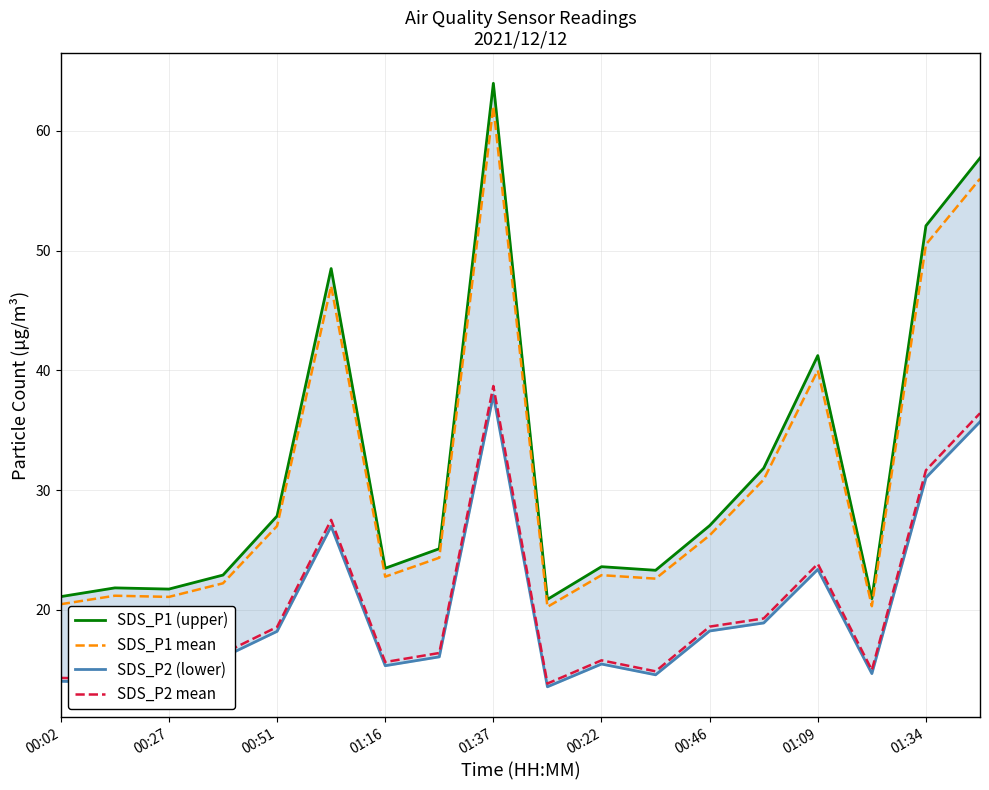

True or false: SDS_P1 (upper) and SDS_P2 mean intersect in this chart.

False